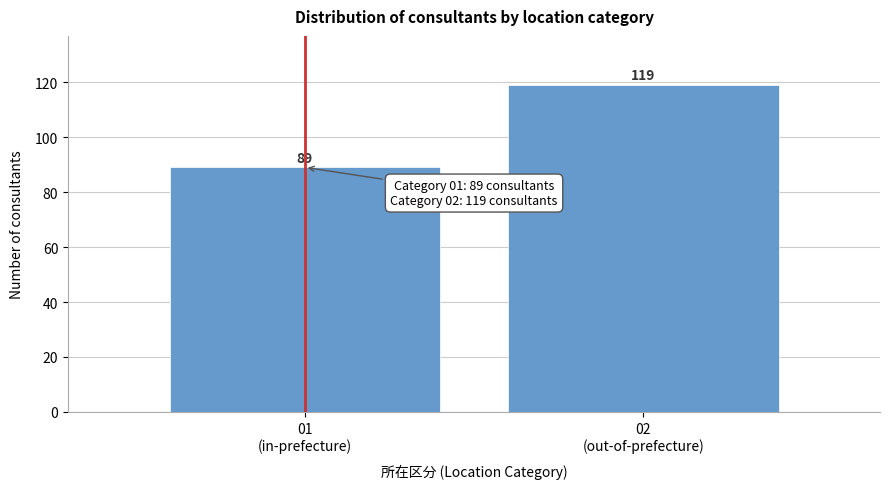

Reading left to right, extract all data points from this chart.

89	119